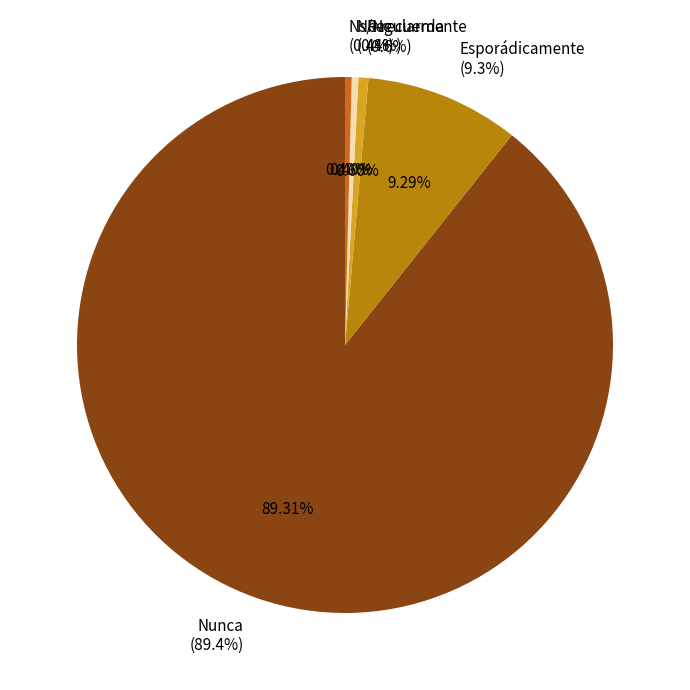

What percentage do No recuerda and Nunca together represent?

89.7%